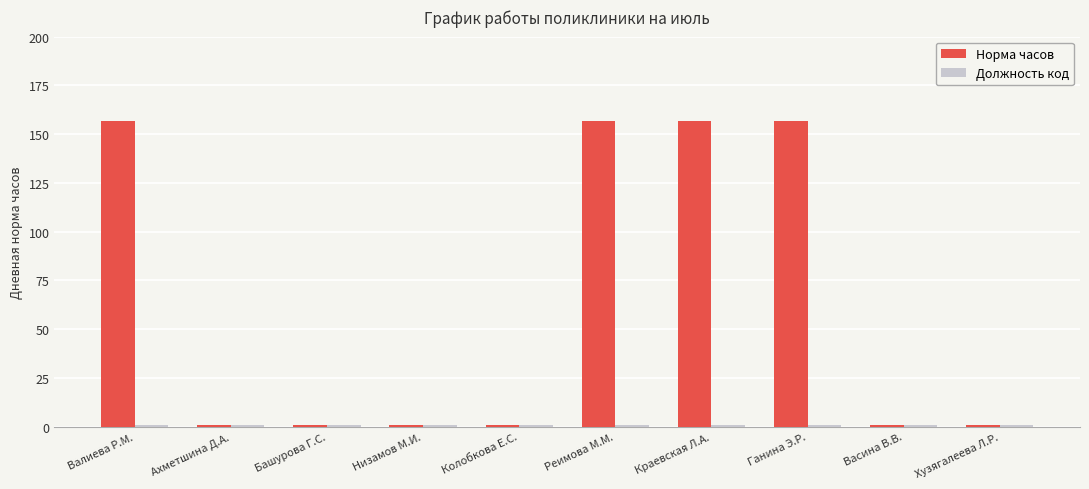

At how many categories does at least one series exceed 110?

4